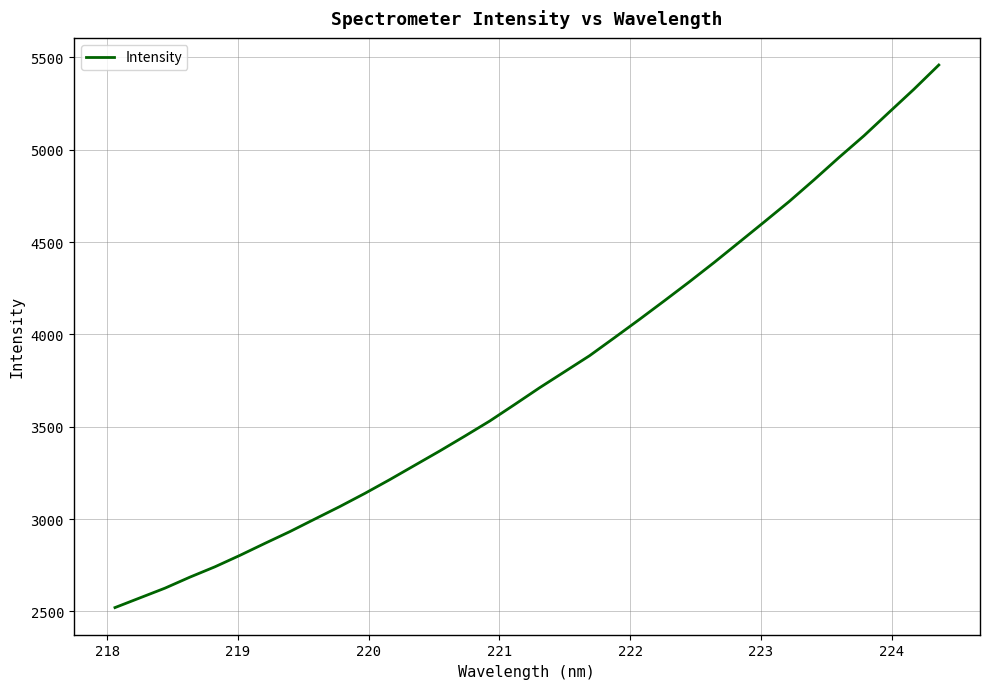

What is the smallest value displayed?

2520.5